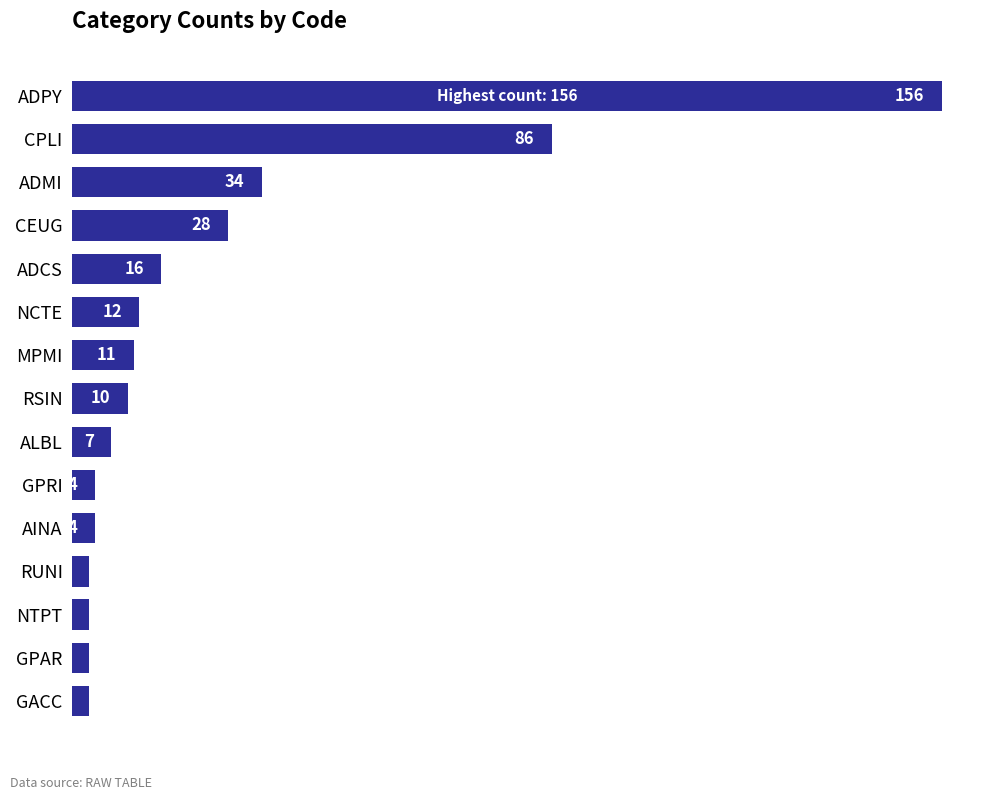

At which label is the value closest to 79?

CPLI